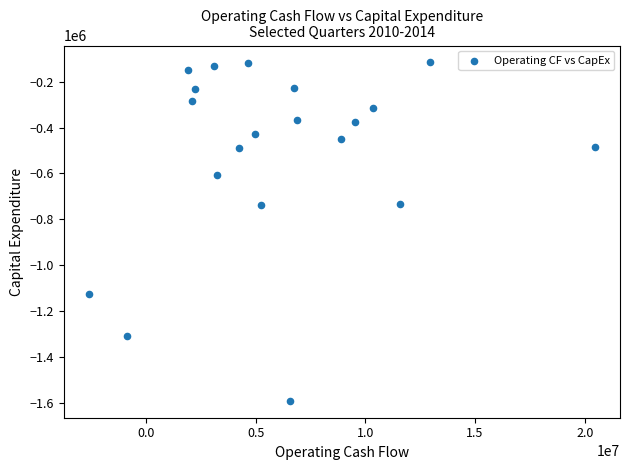

What is the range of Y values (max minus min)?

1476000